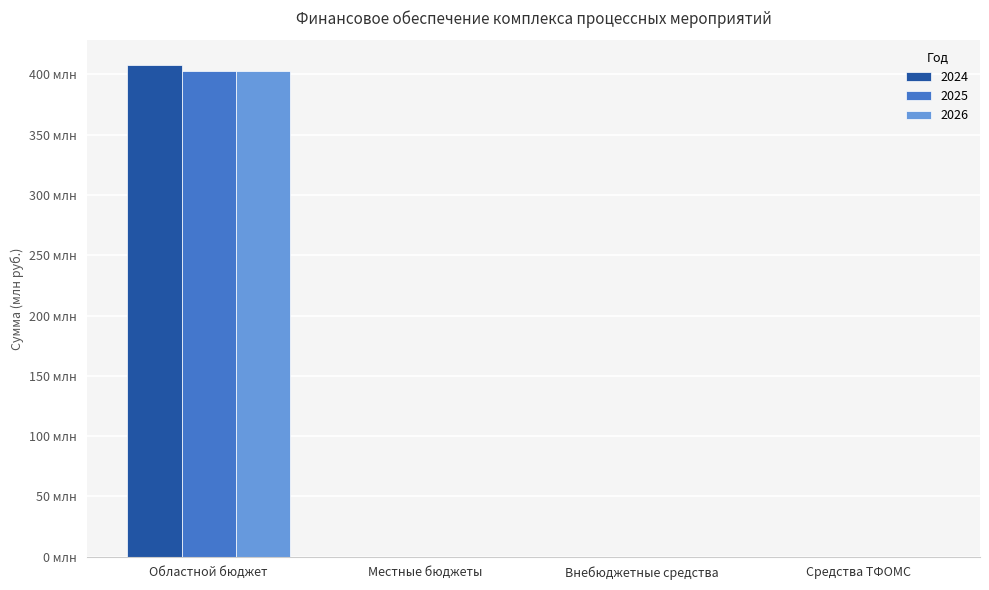

Between Средства ТФОМС and Местные бюджеты, which is larger?

Средства ТФОМС